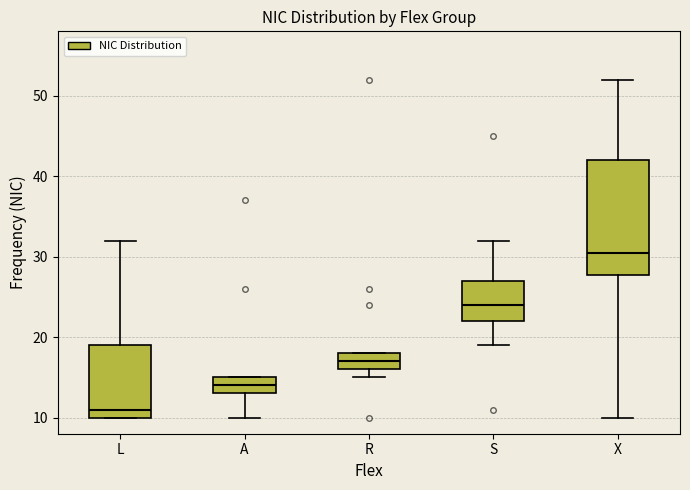

Where does the median line of the box for L sit on the y-axis? The values are not printed on the chart, so give them approximately, as read against the axis.

11